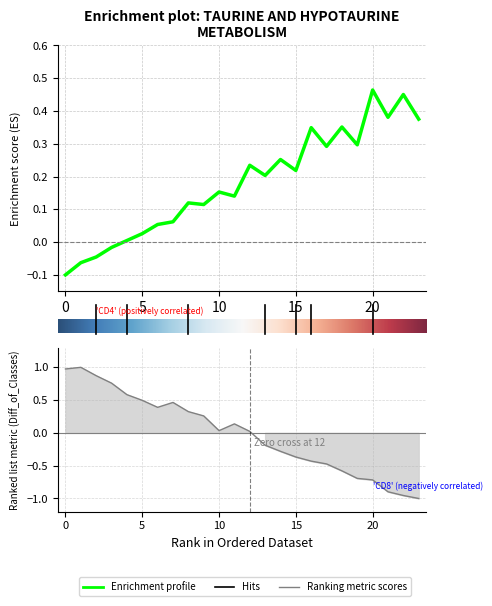

List the labels in order of value, smallest first.

23, 22, 21, 20, 19, 18, 17, 16, 15, 14, 13, 12, 10, 11, 9, 8, 6, 7, 5, 4, 3, 2, 0, 1